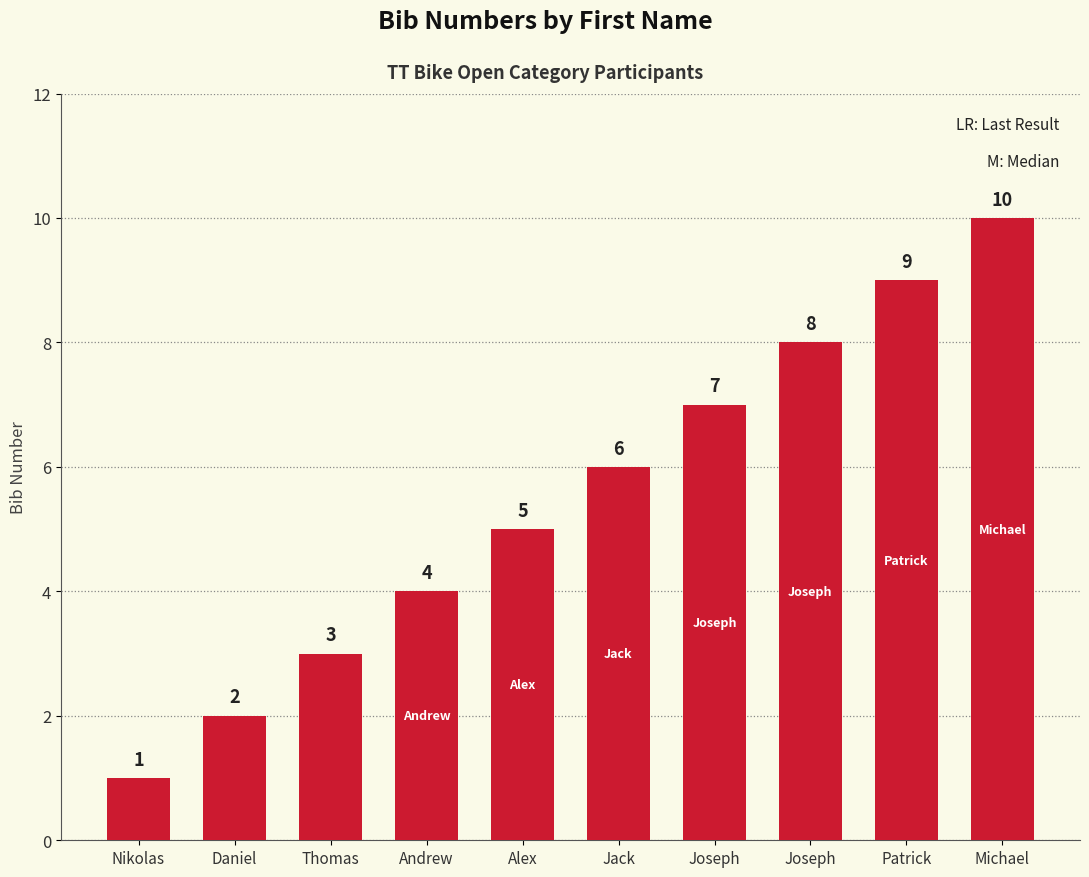

How many bars are there in total?

10